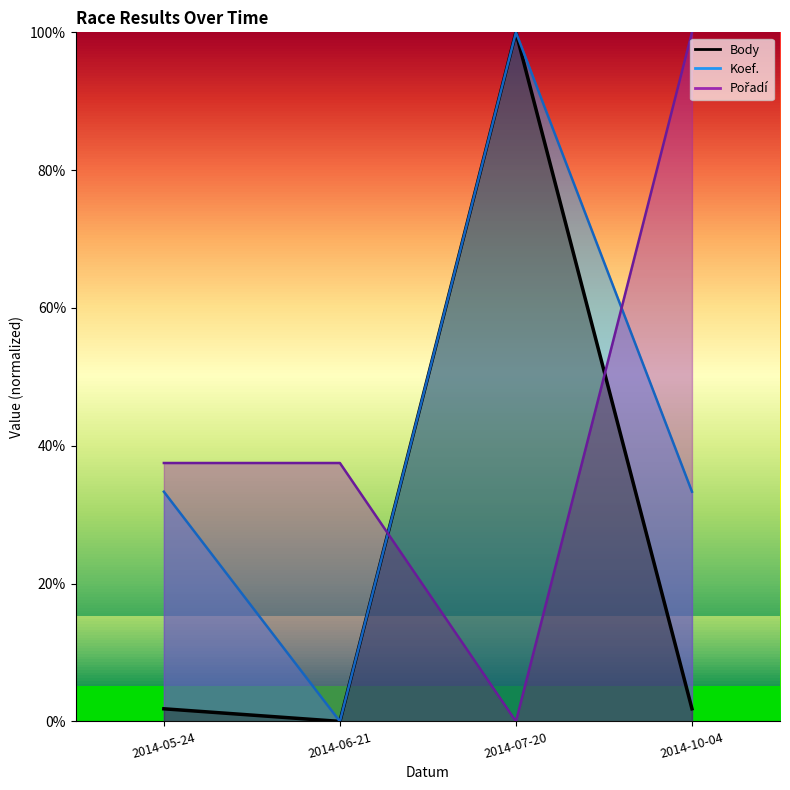

What is the value of the Pořadí point at the 1st from the left?

0.4